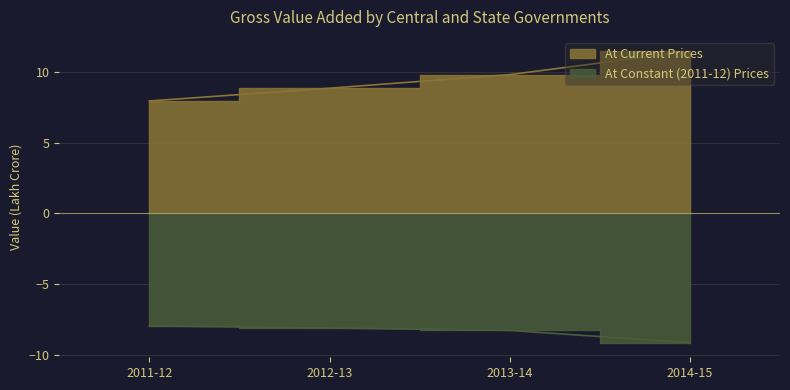

What position from the right is 2014-15?

1